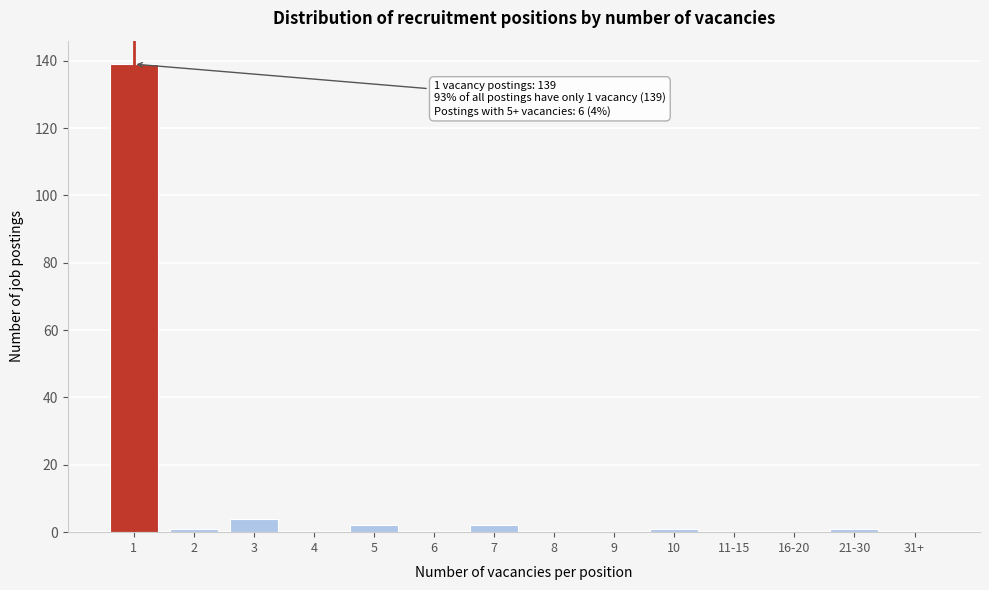

Reading left to right, list all the values displayed in this chart.

1=139	2=1	3=4	4=0	5=2	6=0	7=2	8=0	9=0	10=1	11-15=0	16-20=0	21-30=1	31+=0